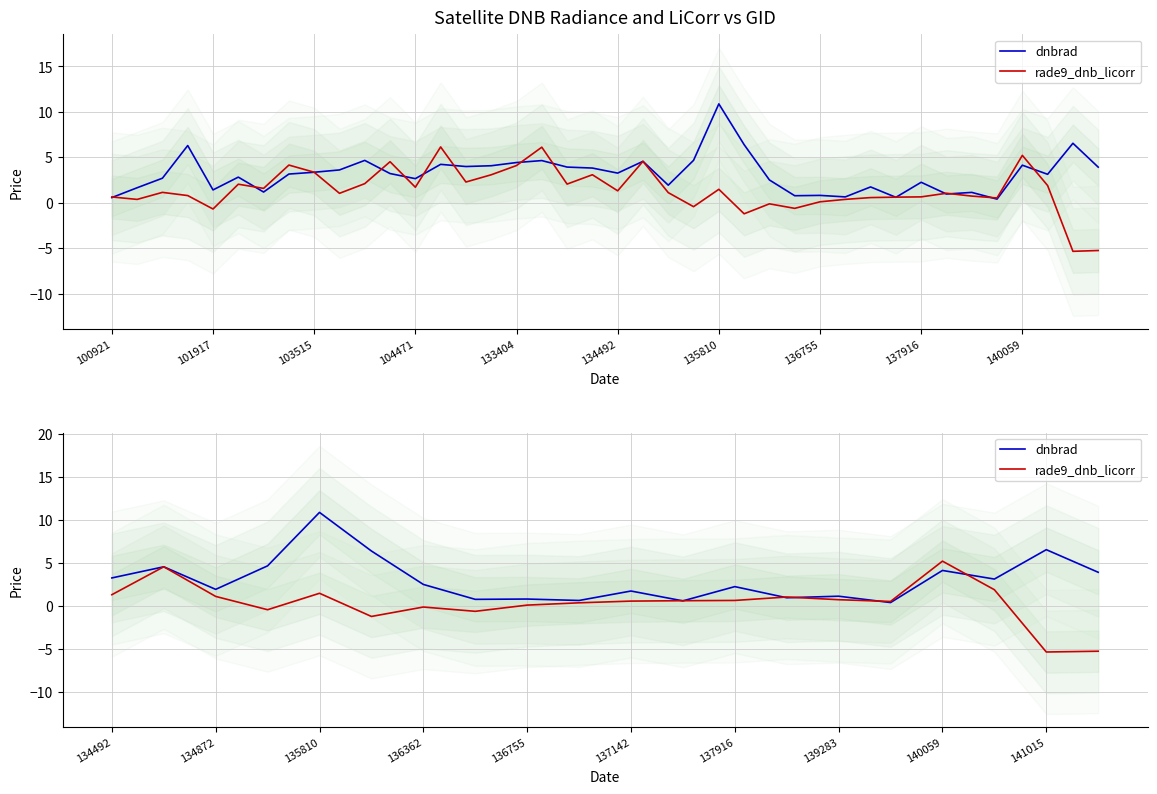

What is the sum of all dnbrad values?

61.3